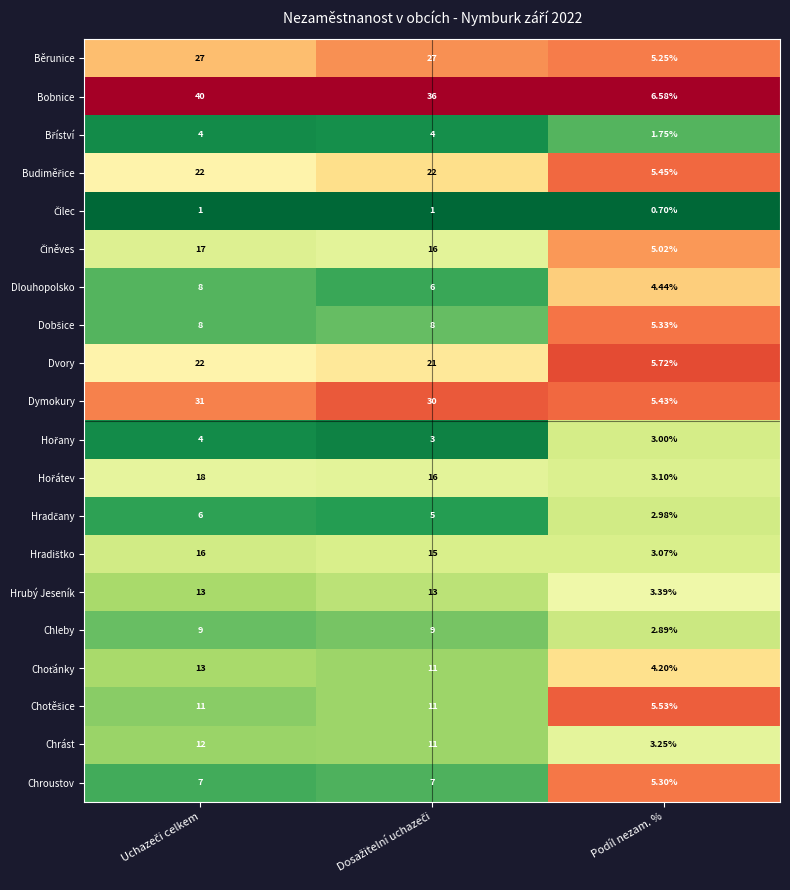

Which series has the largest range (max minus min)?

Bobnice